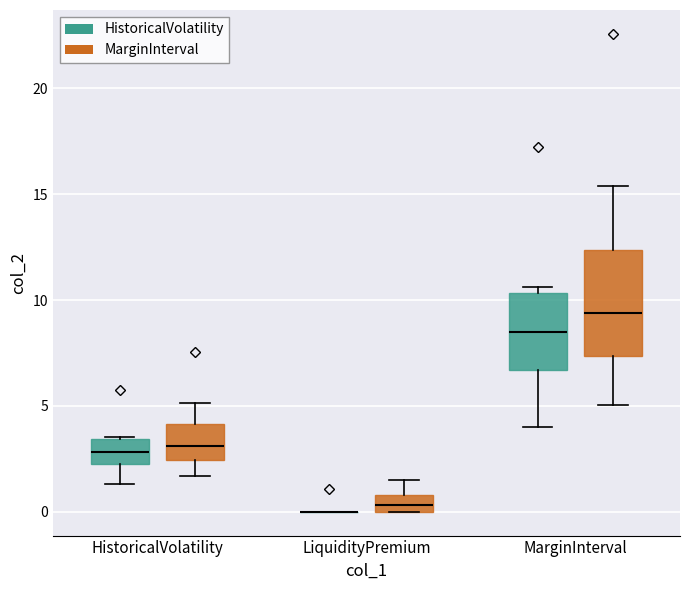

Reading left to right, transcribe this box plot: for each box, give where its median line is, the range the box spans, and where its two whiskers end, as read against the y-axis. The values are not printed on the chart, so give them approximately, as read against the axis.

HistoricalVolatility (HistoricalVolatility): median 3.0, box 2.0 to 3.5, whiskers 1.5 to 3.5
HistoricalVolatility (MarginInterval): median 3.0, box 2.5 to 4.0, whiskers 1.5 to 5.0
LiquidityPremium (HistoricalVolatility): box collapsed to a line at 0.0, whiskers 0.0 to 0.0
LiquidityPremium (MarginInterval): median 0.5, box 0.0 to 1.0, whiskers 0.0 to 1.5
MarginInterval (HistoricalVolatility): median 8.5, box 6.5 to 10.5, whiskers 4.0 to 10.5 (just above the box's upper edge)
MarginInterval (MarginInterval): median 9.5, box 7.5 to 12.5, whiskers 5.0 to 15.5